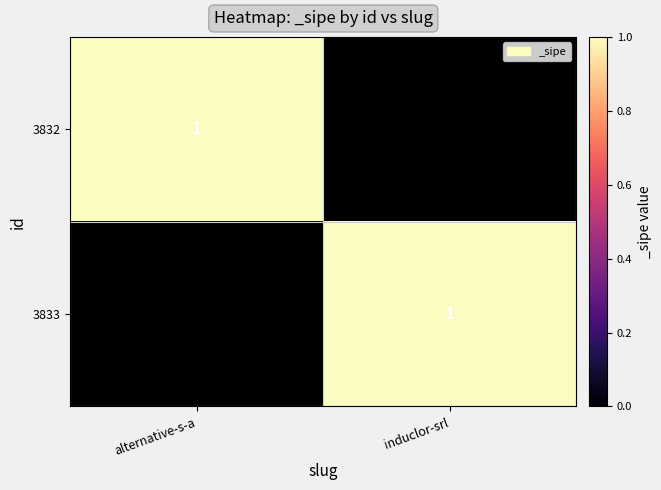

Reading left to right, list all the values displayed in this chart.

3832: alternative-s-a=1	induclor-srl=0
3833: alternative-s-a=0	induclor-srl=1